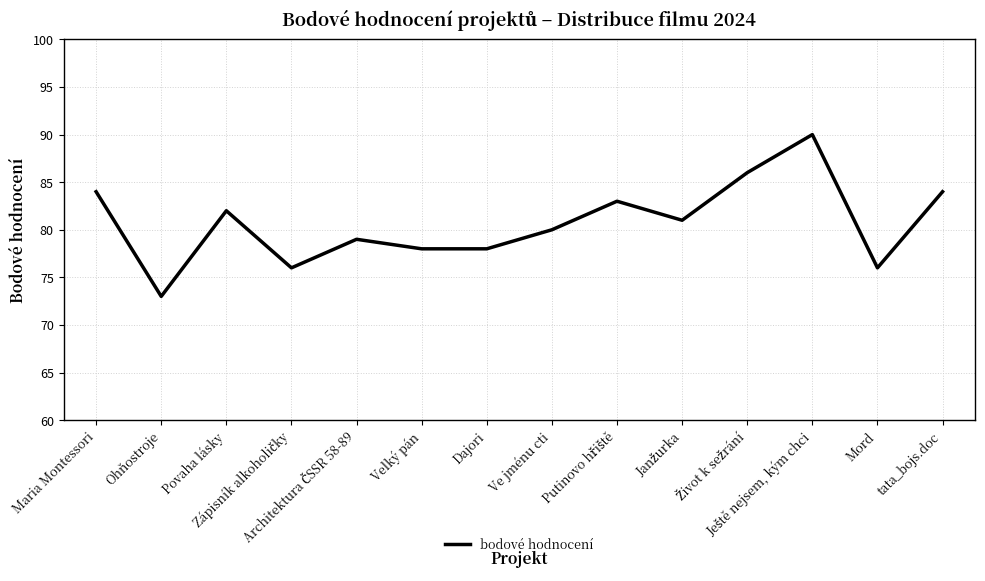

What is the maximum value shown in the chart?

90